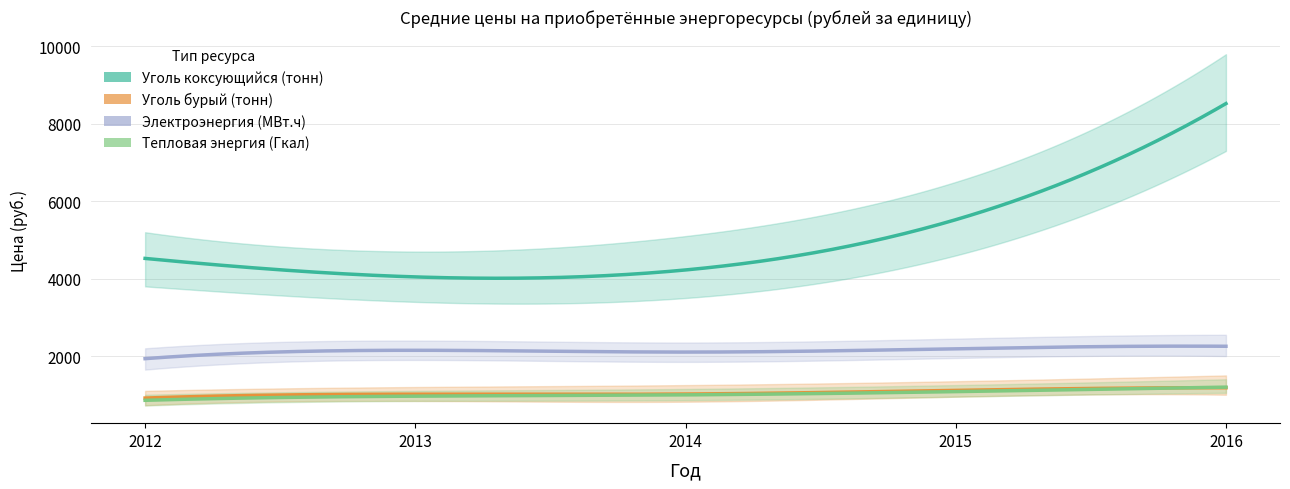

The Уголь коксующийся (тонн) series shows 4523 at 2012. True or false?

True